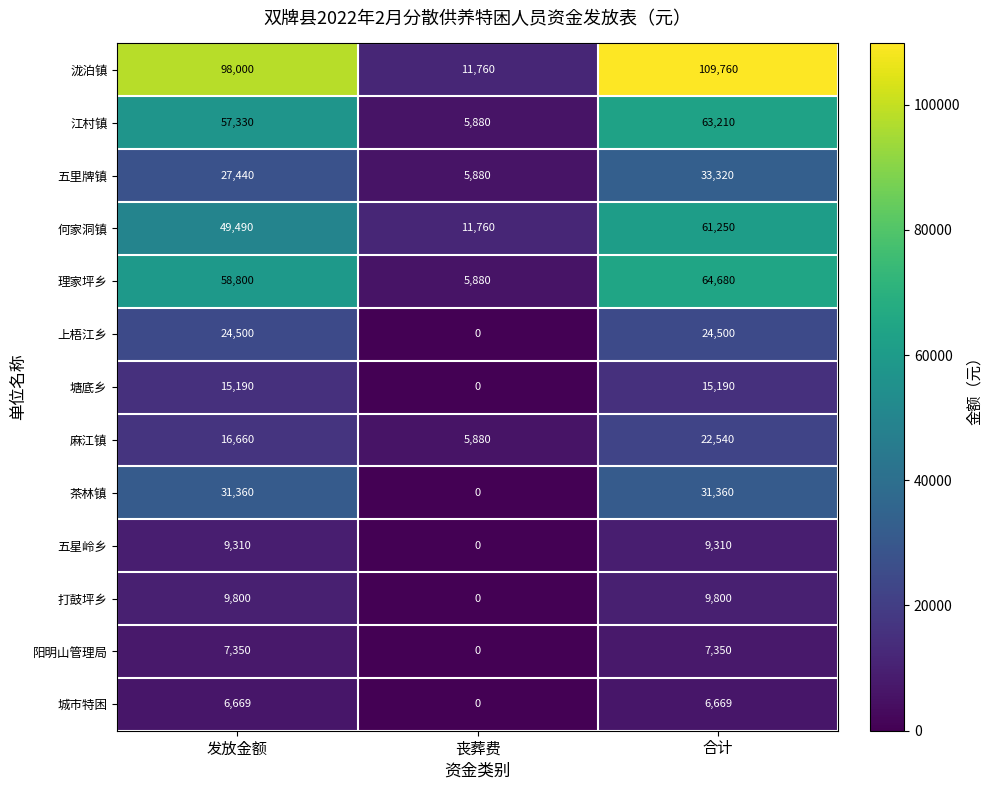

Rank the series at 发放金额 from highest to lowest value.

泷泊镇, 理家坪乡, 江村镇, 何家洞镇, 茶林镇, 五里牌镇, 上梧江乡, 麻江镇, 塘底乡, 打鼓坪乡, 五星岭乡, 阳明山管理局, 城市特困